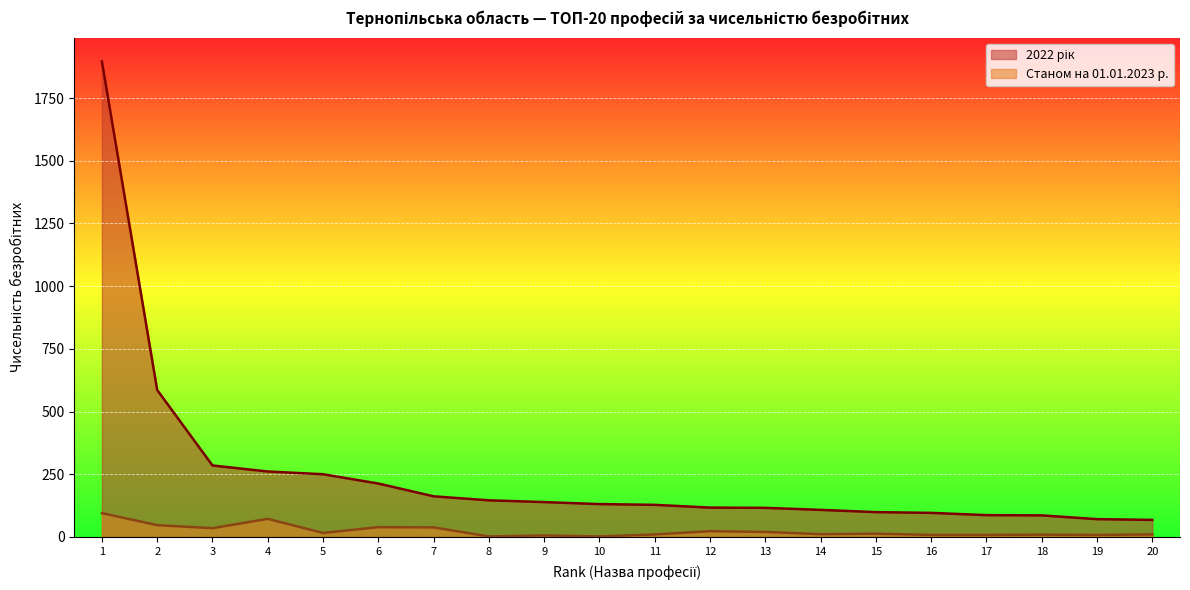

What is the value of the 2022 рік point at the 12th from the left?

117